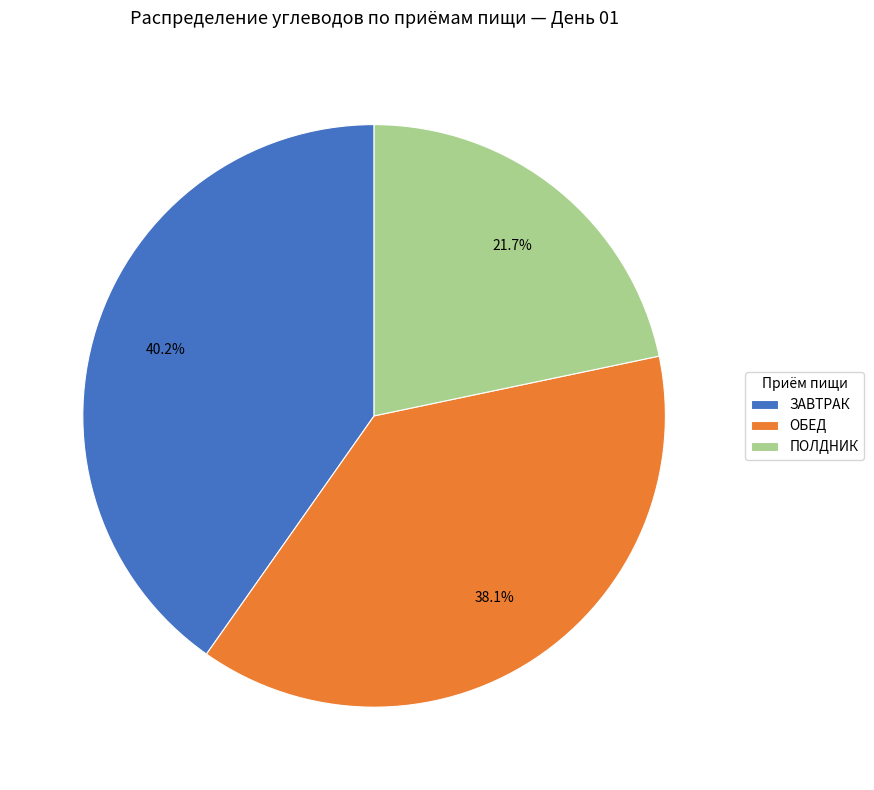

Rank the categories by value from lowest to highest.

ПОЛДНИК, ОБЕД, ЗАВТРАК